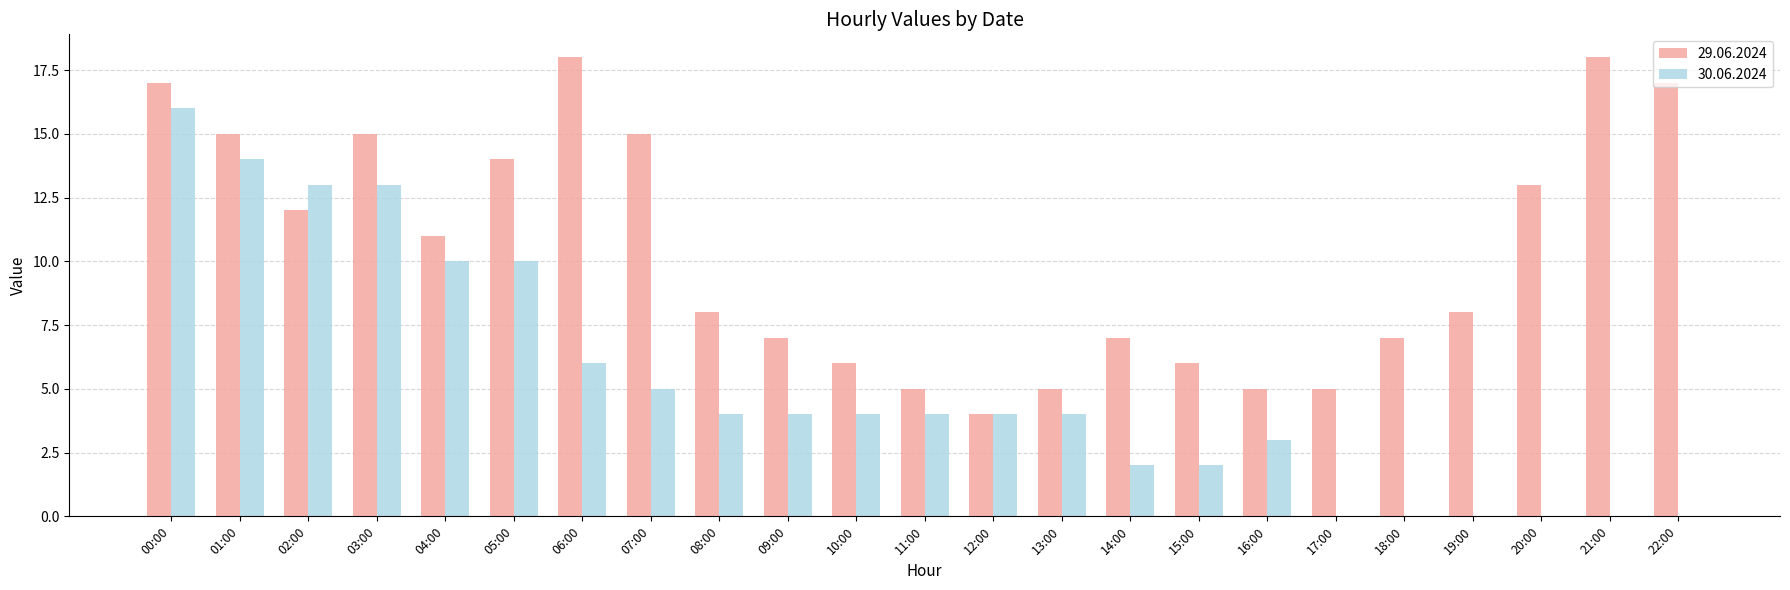

Which series has the largest total across all categories?

29.06.2024